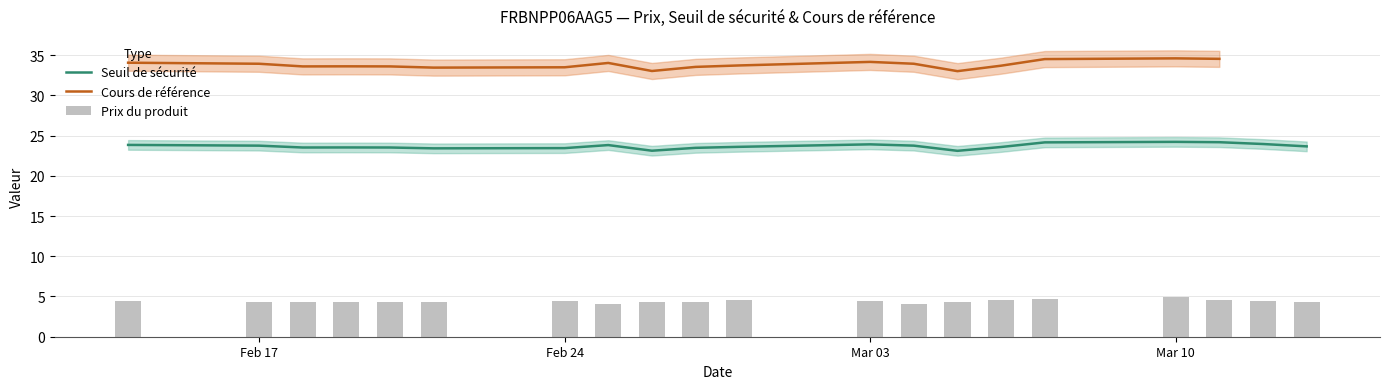

What is the maximum value for Seuil de sécurité?

24.2